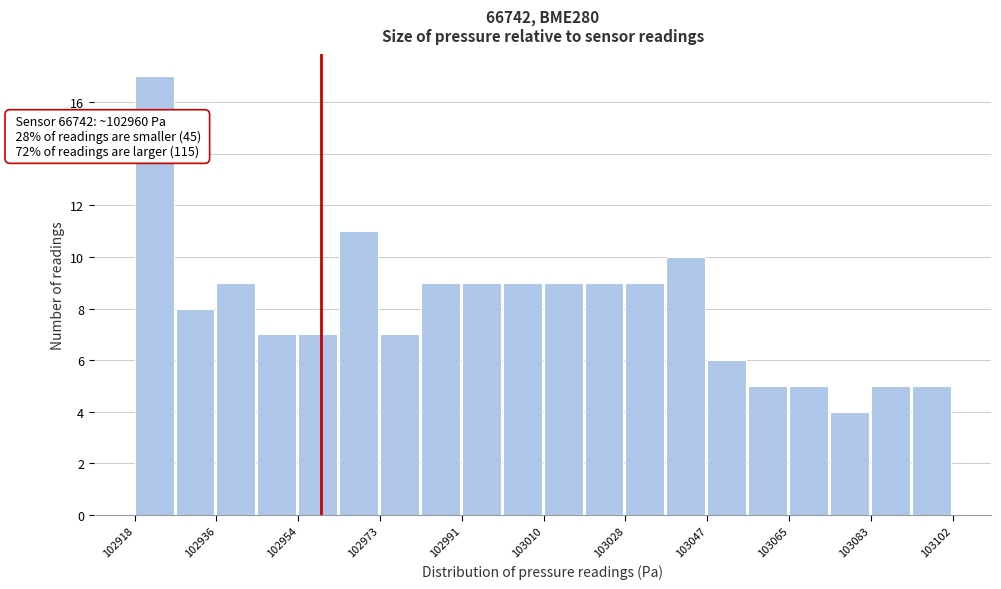

Which range on the x-axis has the tallest bar?

102918 to 102928